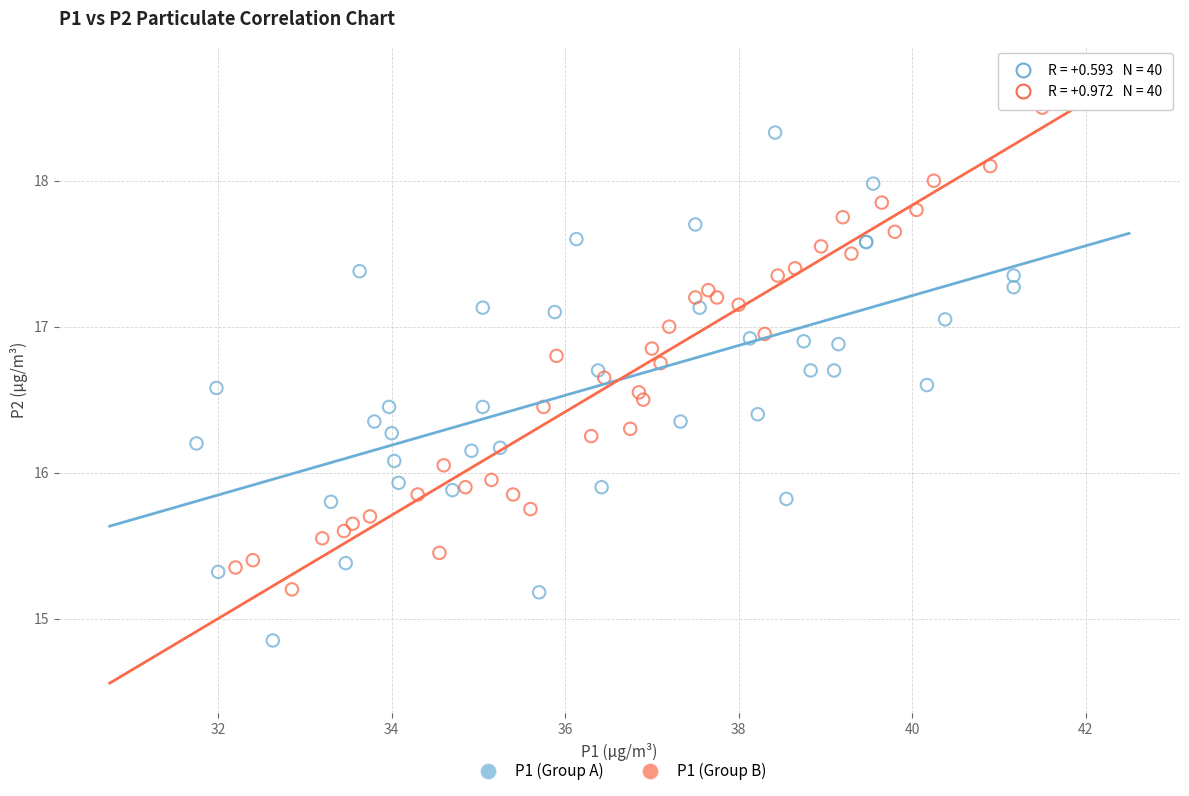

What are all the series names shown in the legend?

P1 (Group A), P1 (Group B)